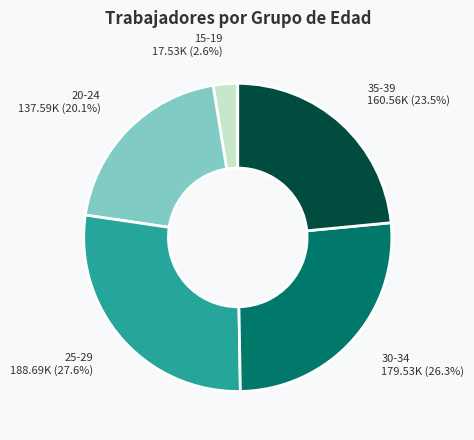

Does any single category account for the majority?

No